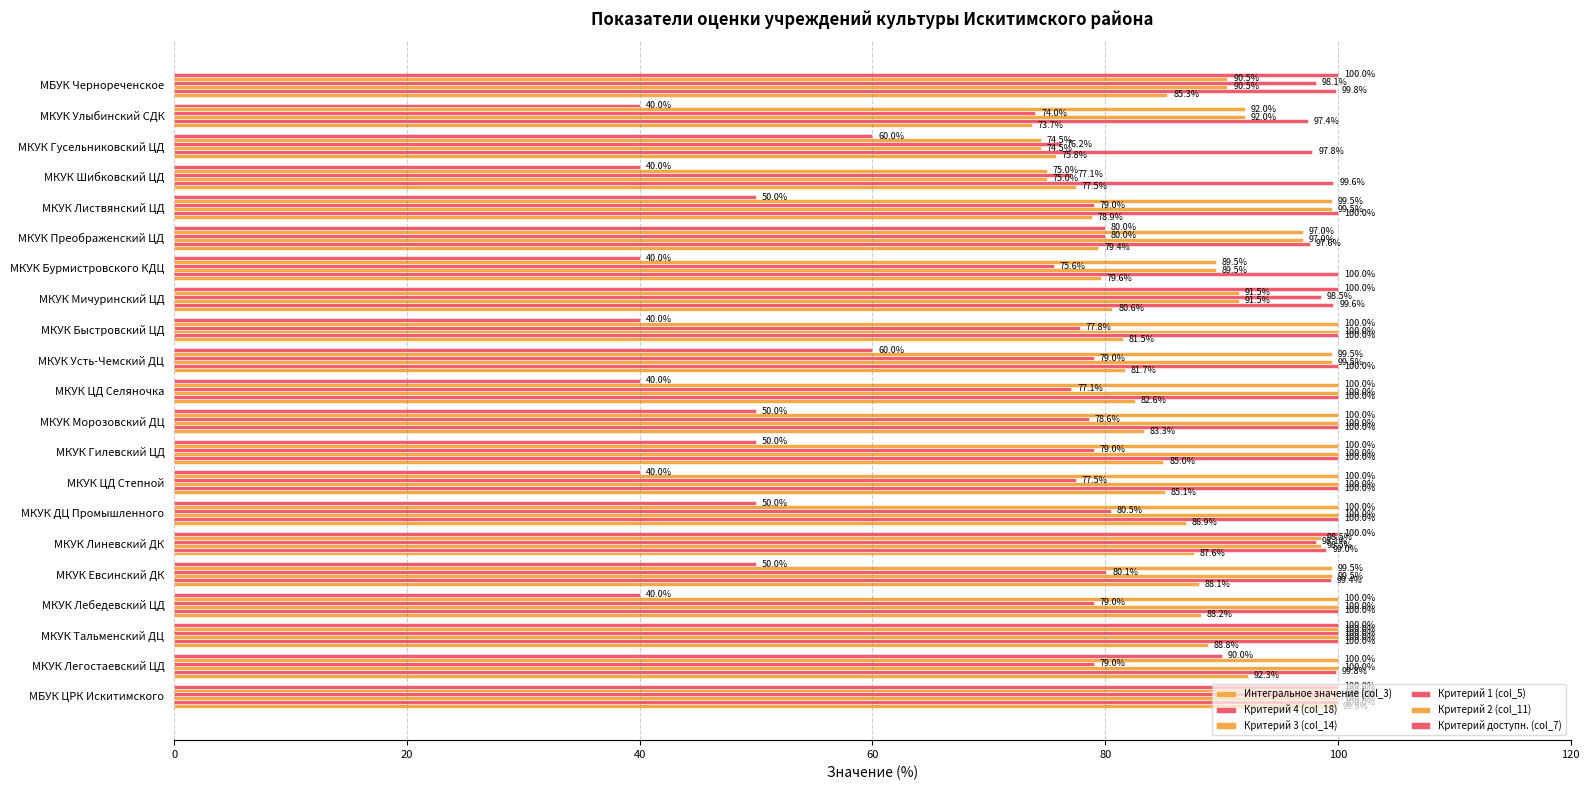

How many values in the Критерий 3 (col_14) series exceed 99?

13